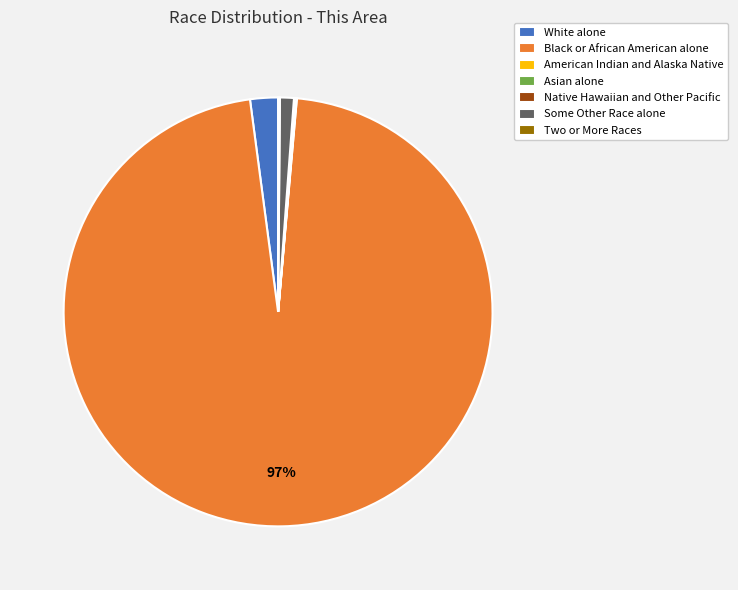

To the nearest percent, what is the difference between the largest and smallest slice percentages?

97%